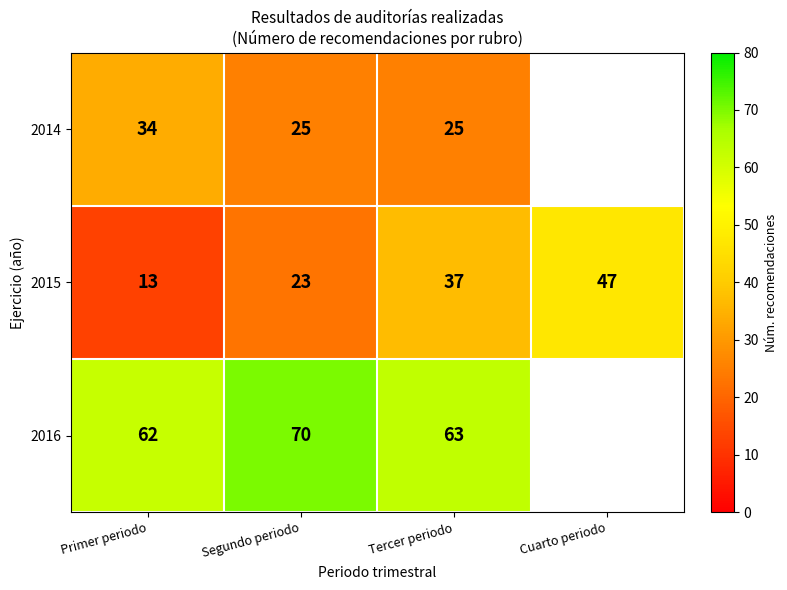

Is it true that 2016 equals 108 at Primer periodo?

False